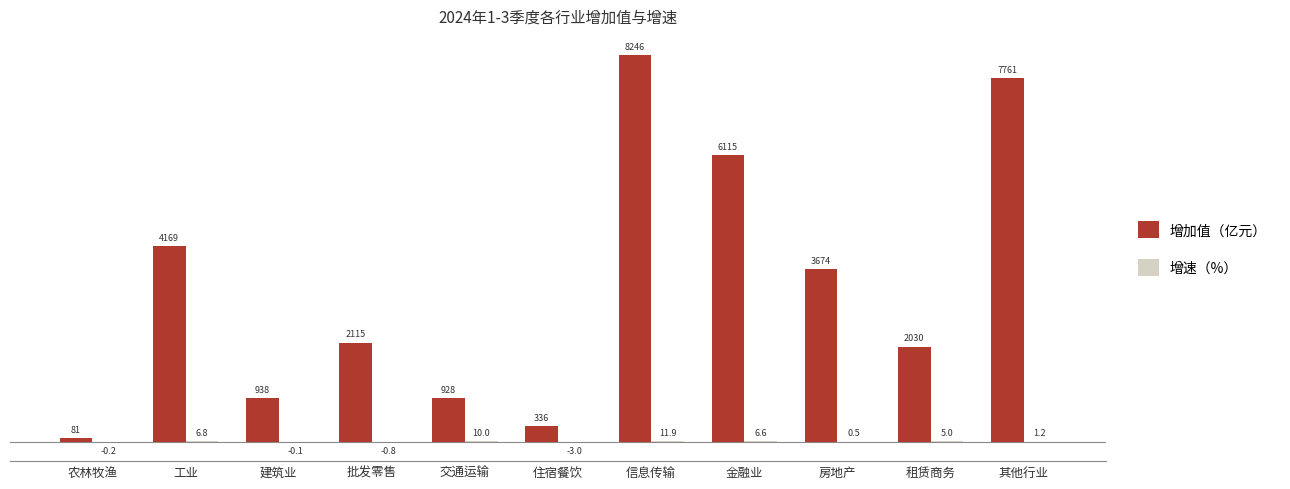

True or false: 增加值（亿元） has a value of 7760.8 at 其他行业.

True